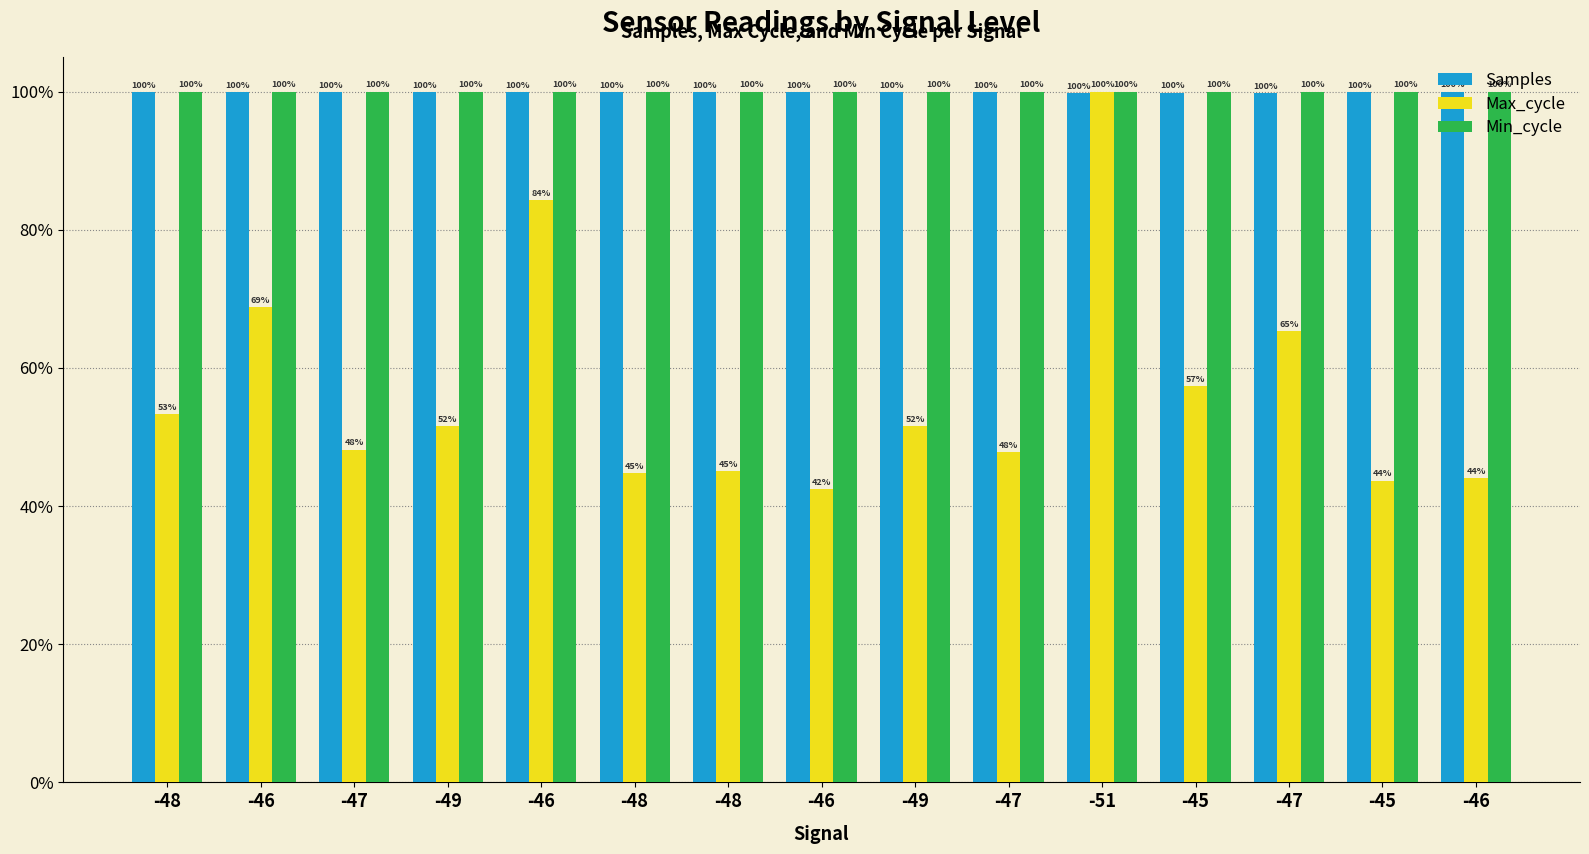

Reading right to left, what are all the values shown in this chart?

Samples: -46=100.0	-45=100.0	-47=99.8	-45=99.9	-51=99.8	-47=99.9	-49=99.9	-46=99.9	-48=99.9	-48=99.9	-46=99.9	-49=100.0	-47=99.9	-46=100.0	-48=99.9
Max_cycle: -46=44.1	-45=43.7	-47=65.4	-45=57.4	-51=100.0	-47=47.8	-49=51.5	-46=42.4	-48=45.1	-48=44.7	-46=84.4	-49=51.6	-47=48.2	-46=68.8	-48=53.4
Min_cycle: -46=100.0	-45=100.0	-47=100.0	-45=100.0	-51=100.0	-47=100.0	-49=100.0	-46=100.0	-48=100.0	-48=100.0	-46=100.0	-49=100.0	-47=100.0	-46=100.0	-48=100.0